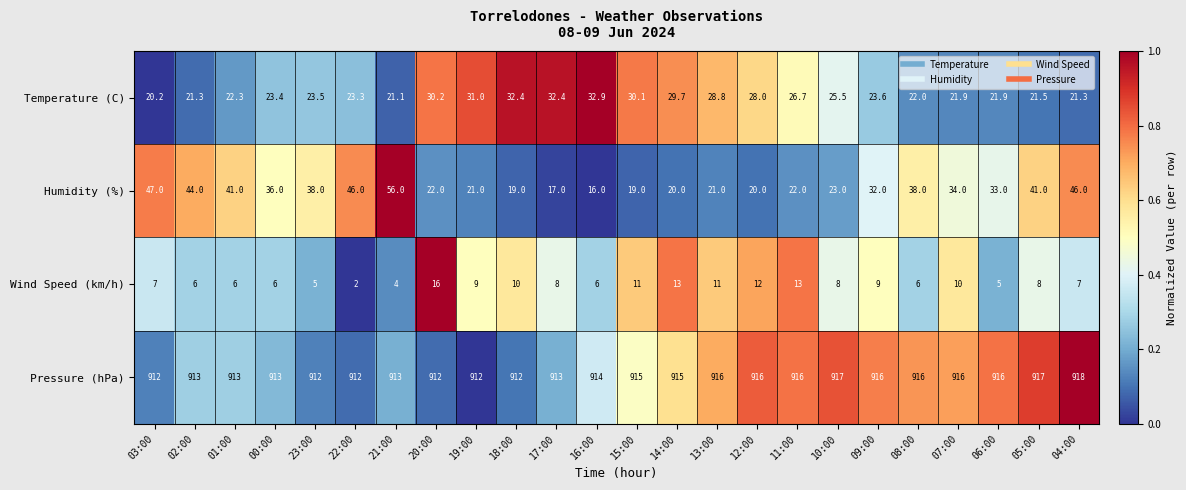

How many series are shown in this chart?

4